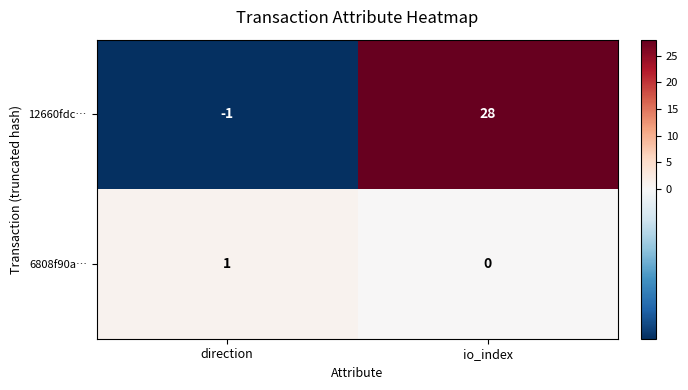

What is the difference between the 12660fdc… values at io_index and direction?

29